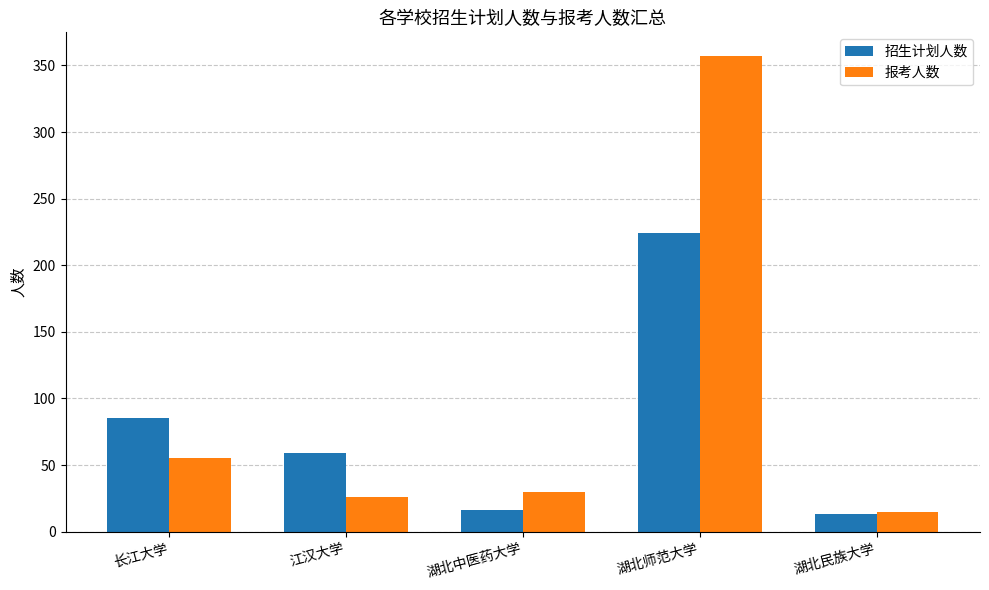

How many series are shown in this chart?

2